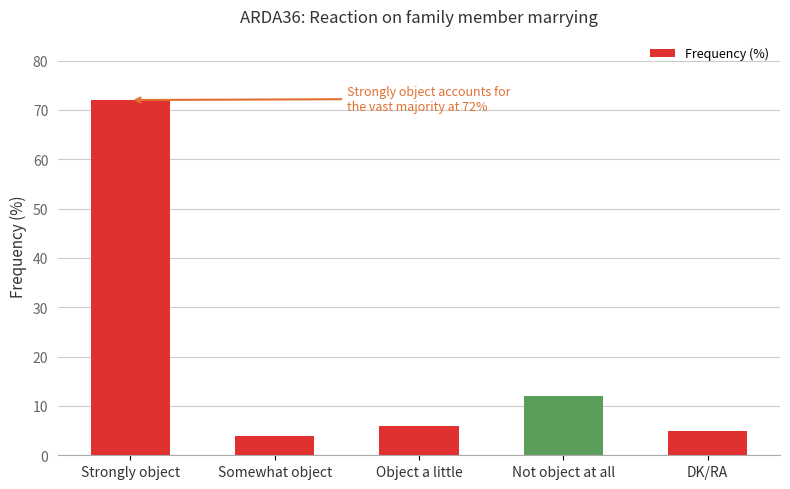

Which has a higher value, Somewhat object or DK/RA?

DK/RA